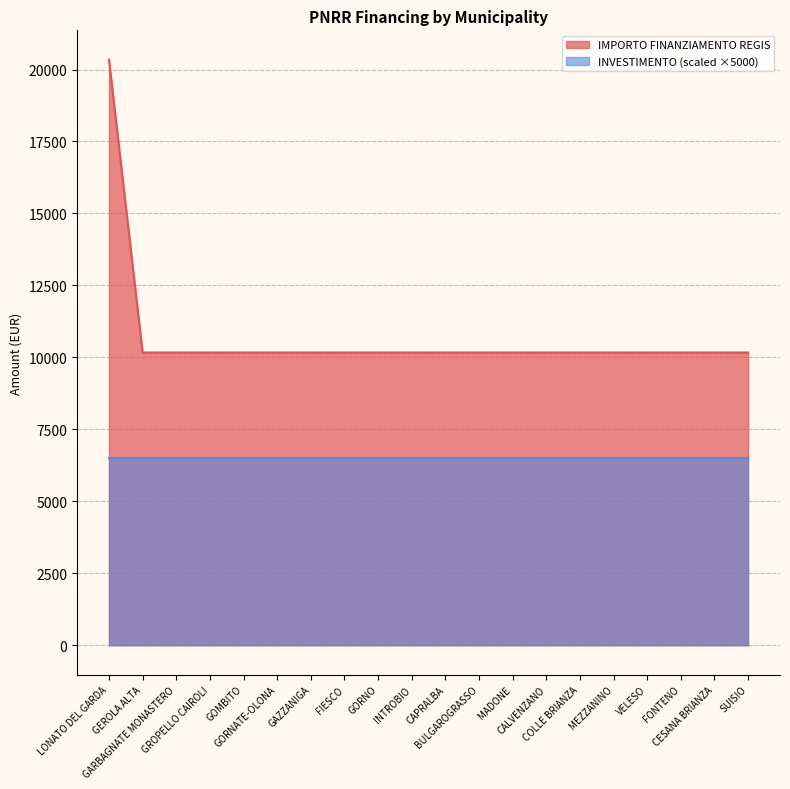

What is the smallest value displayed?

6500